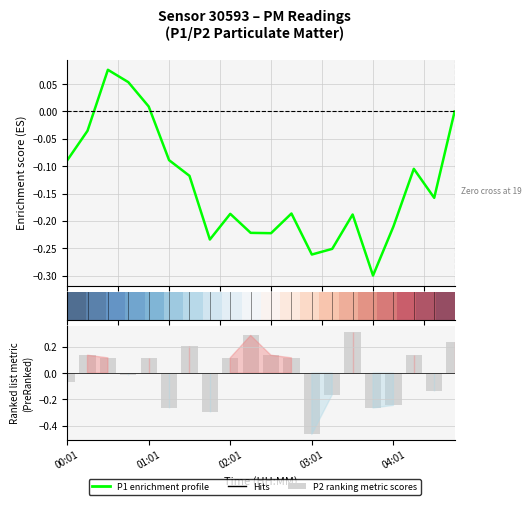

Are the bars horizontal?

No